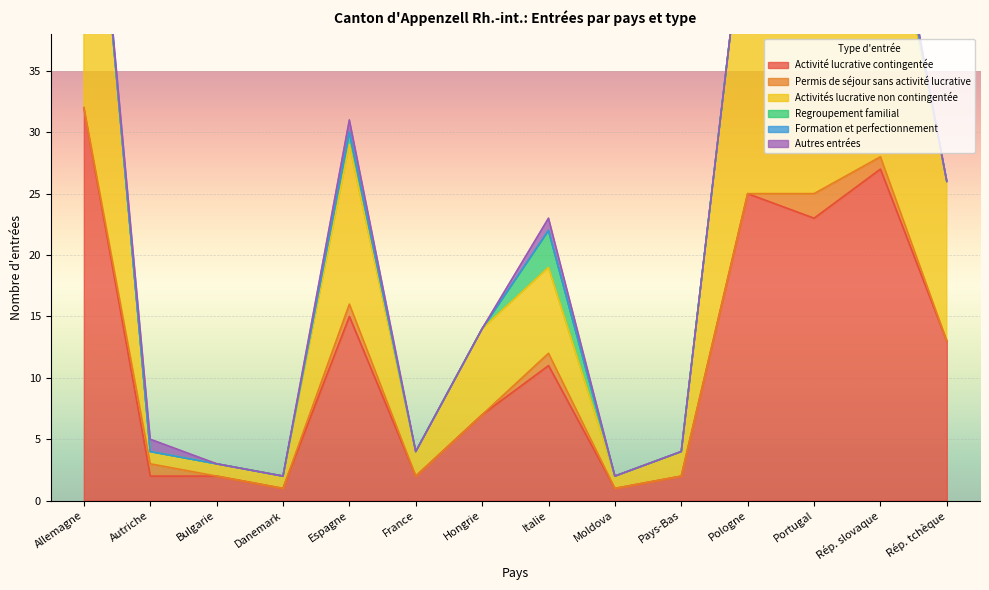

List the labels in order of Activités lucrative non contingentée value, largest first.

Allemagne, Pologne, Rép. slovaque, Portugal, Espagne, Rép. tchèque, Hongrie, Italie, France, Pays-Bas, Autriche, Bulgarie, Danemark, Moldova